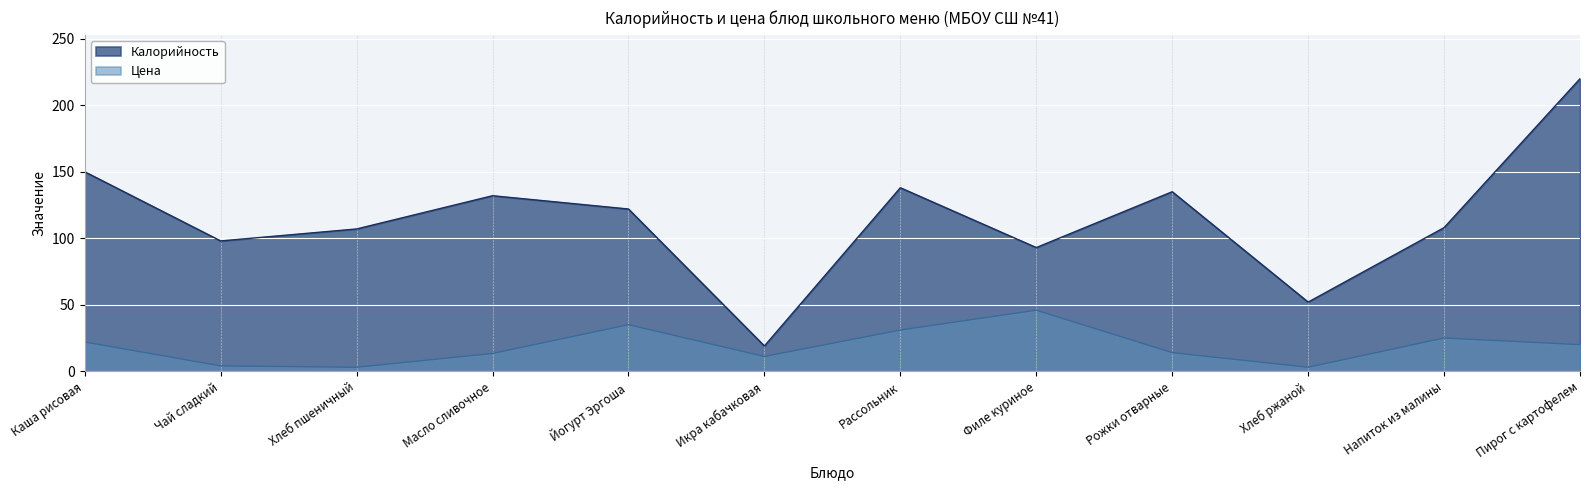

Rank the series by their maximum value, from lowest to highest.

Цена, Калорийность